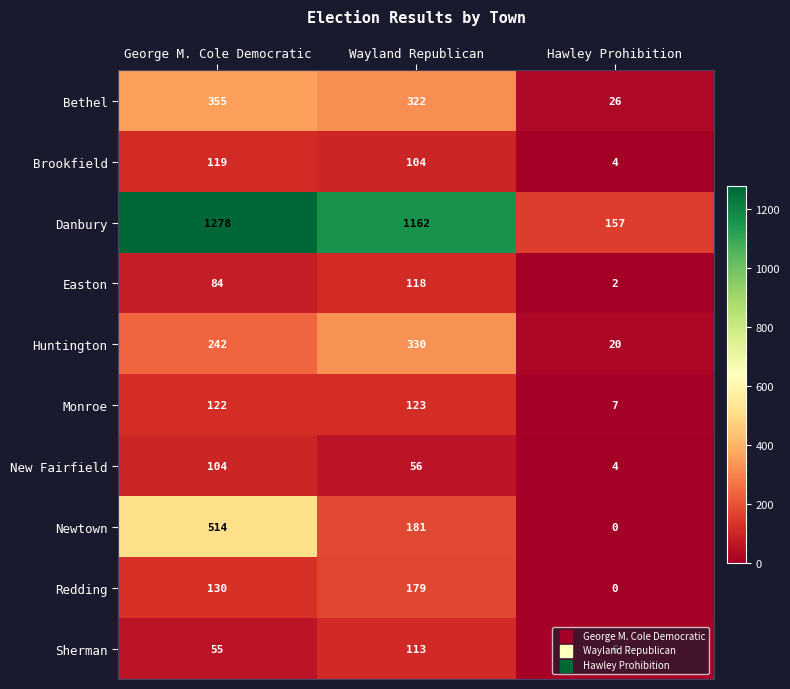

Which category has the highest value in the Bethel series?

George M. Cole Democratic